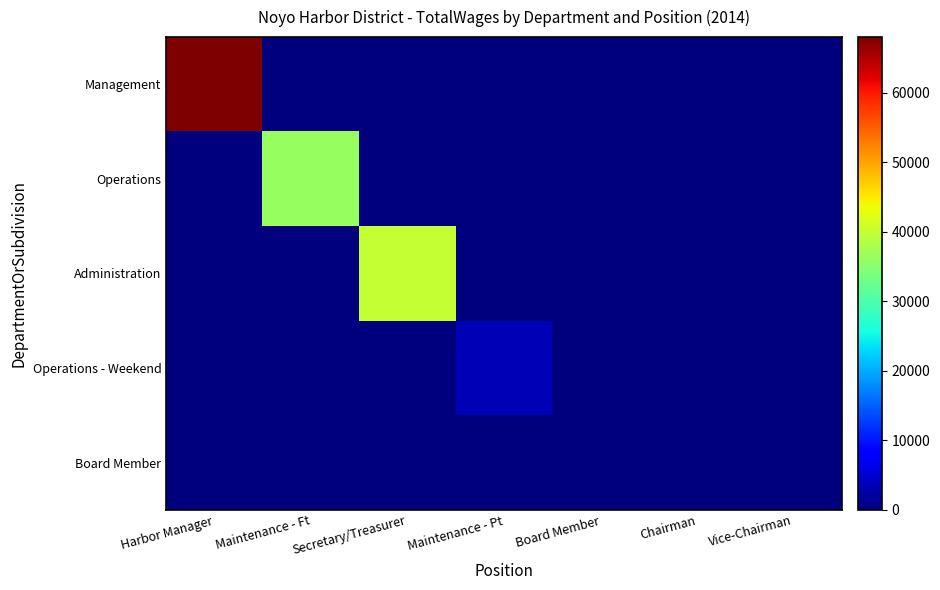

Reading left to right, extract all data points from this chart.

Management: Harbor Manager=67996	Maintenance - Ft=0	Secretary/Treasurer=0	Maintenance - Pt=0	Board Member=0	Chairman=0	Vice-Chairman=0
Operations: Harbor Manager=0	Maintenance - Ft=36379	Secretary/Treasurer=0	Maintenance - Pt=0	Board Member=0	Chairman=0	Vice-Chairman=0
Administration: Harbor Manager=0	Maintenance - Ft=0	Secretary/Treasurer=39916	Maintenance - Pt=0	Board Member=0	Chairman=0	Vice-Chairman=0
Operations - Weekend: Harbor Manager=0	Maintenance - Ft=0	Secretary/Treasurer=0	Maintenance - Pt=3334	Board Member=0	Chairman=0	Vice-Chairman=0
Board Member: Harbor Manager=0	Maintenance - Ft=0	Secretary/Treasurer=0	Maintenance - Pt=0	Board Member=0	Chairman=0	Vice-Chairman=0